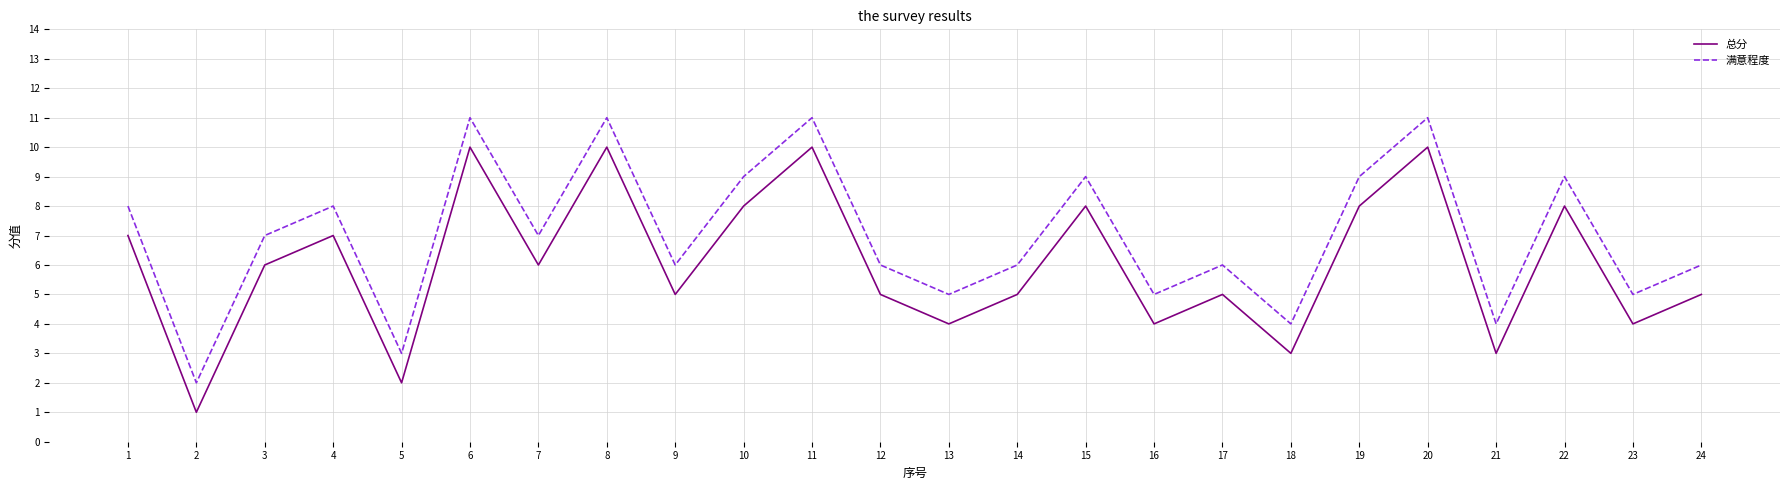

At 5, list the series in order from largest to smallest.

满意程度, 总分